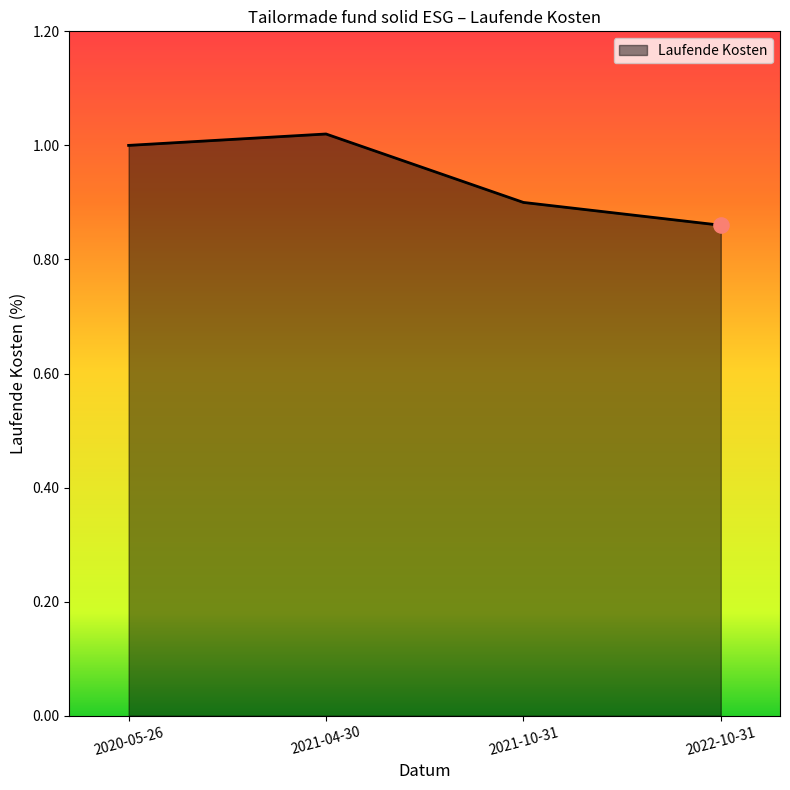

What is the change in value from 2020-05-26 to 2022-10-31?

-0.1